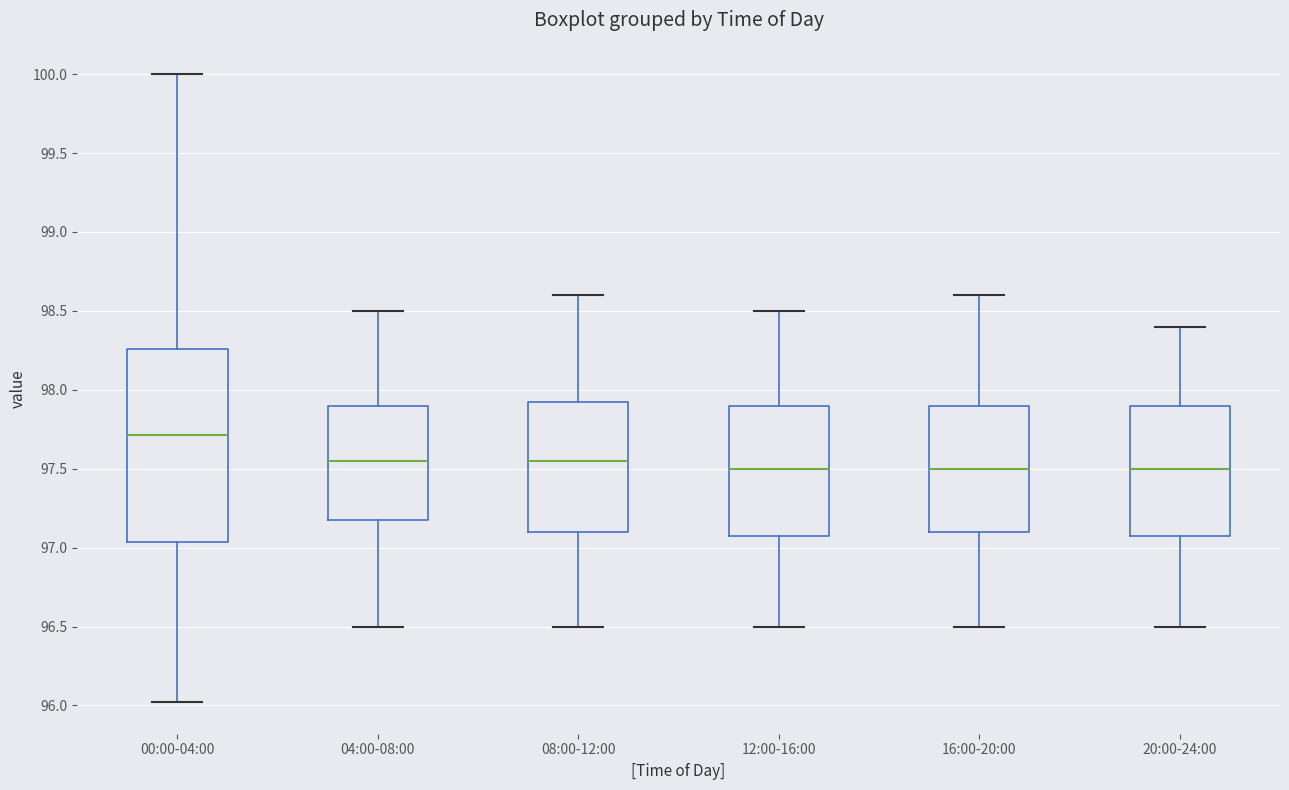

Reading left to right, transcribe this box plot: for each box, give where its median line is, the range the box spans, and where its two whiskers end, as read against the y-axis. The values are not printed on the chart, so give them approximately, as read against the axis.

00:00-04:00: median 97.70, box 97.05 to 98.25, whiskers 96.00 to 100.00
04:00-08:00: median 97.55, box 97.20 to 97.90, whiskers 96.50 to 98.50
08:00-12:00: median 97.55, box 97.10 to 97.95, whiskers 96.50 to 98.60
12:00-16:00: median 97.50, box 97.10 to 97.90, whiskers 96.50 to 98.50
16:00-20:00: median 97.50, box 97.10 to 97.90, whiskers 96.50 to 98.60
20:00-24:00: median 97.50, box 97.10 to 97.90, whiskers 96.50 to 98.40